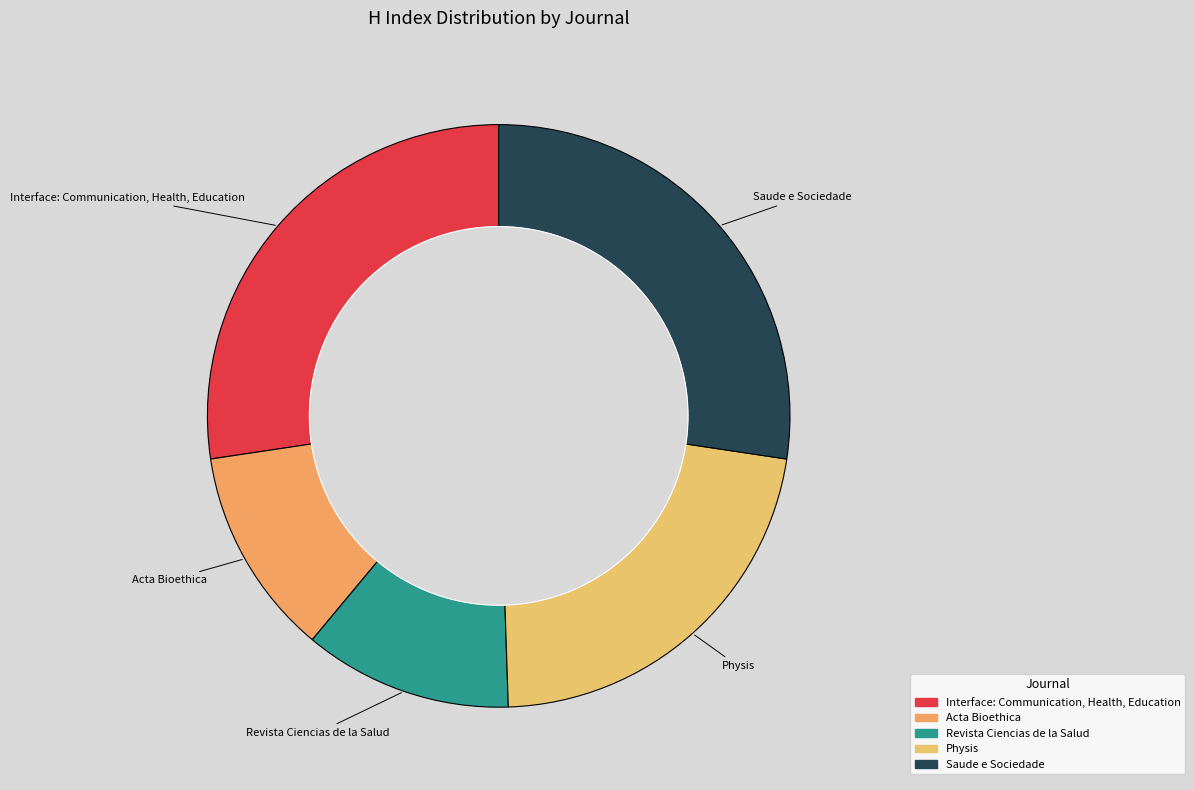

Is there a majority slice in this chart?

No